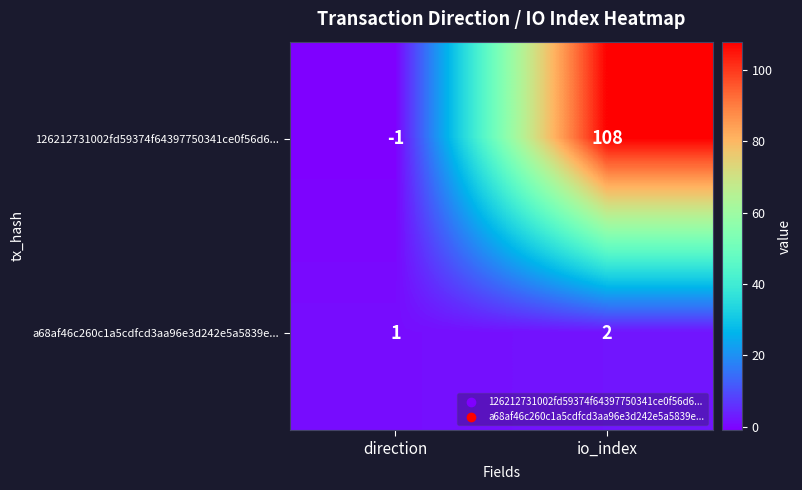

Rank the categories by 126212731002fd59374f64397750341ce0f56d6... value from lowest to highest.

direction, io_index